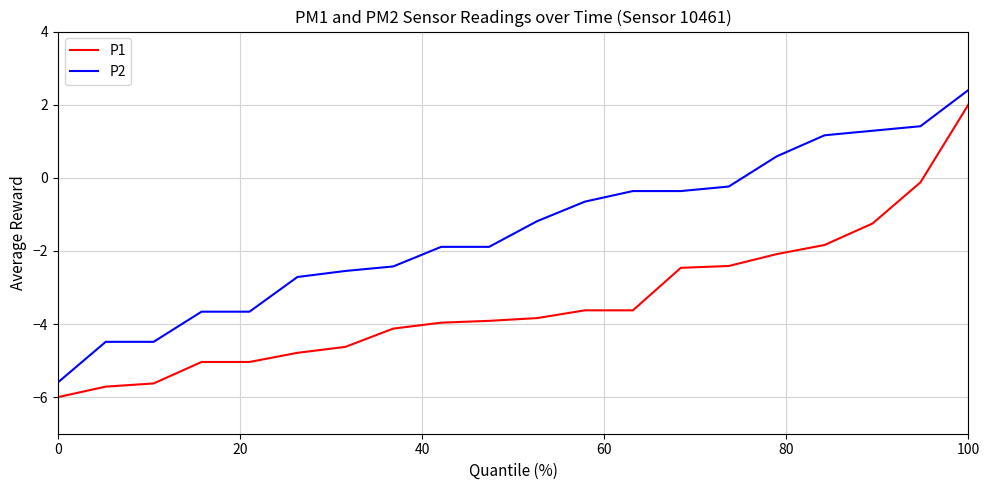

List the series in order of their overall mean, highest first.

P2, P1